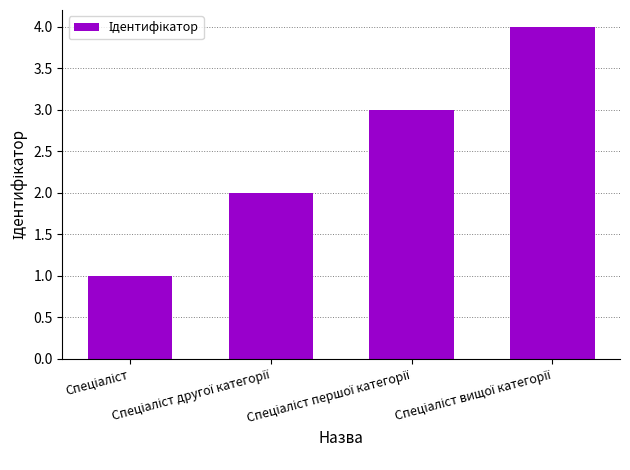

What is the maximum value shown in the chart?

4